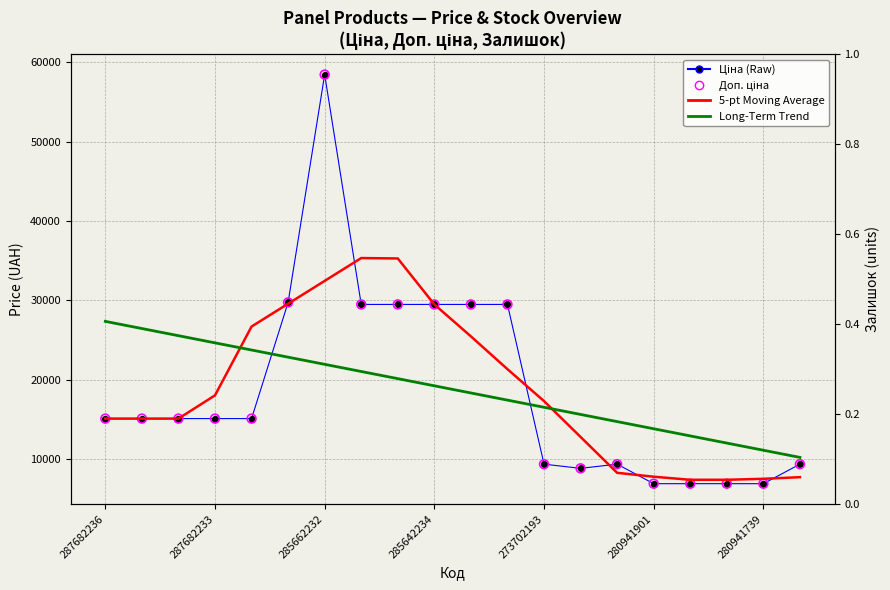

Which series reaches the minimum Y coordinate?

Ціна (Raw)